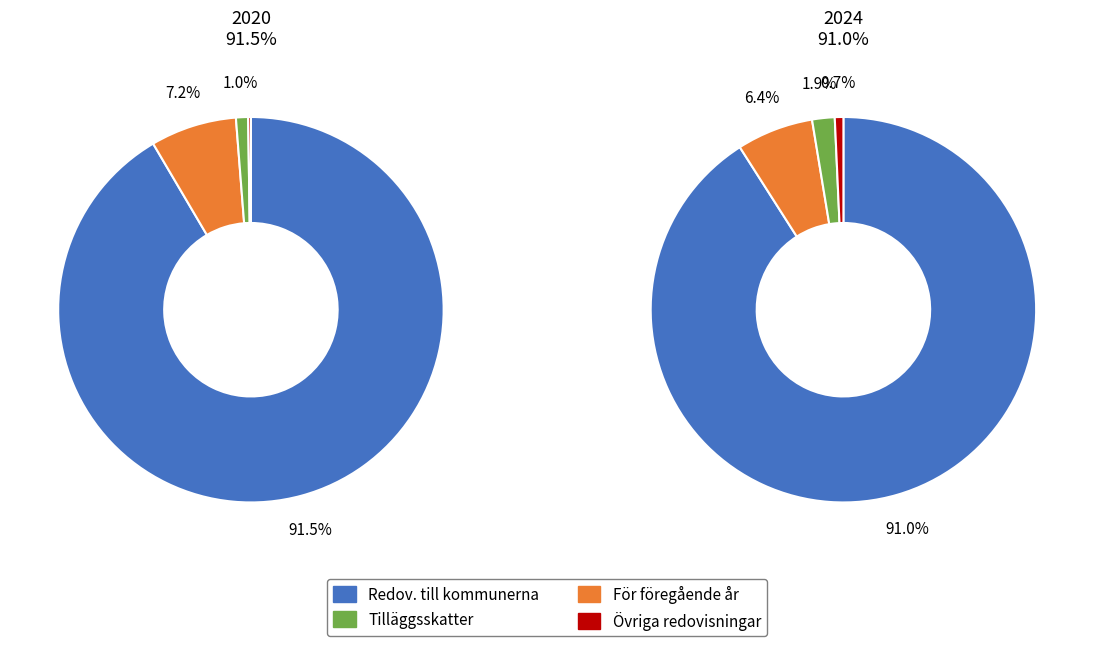

True or false: values_2024 accounts for 1% of the total.

False